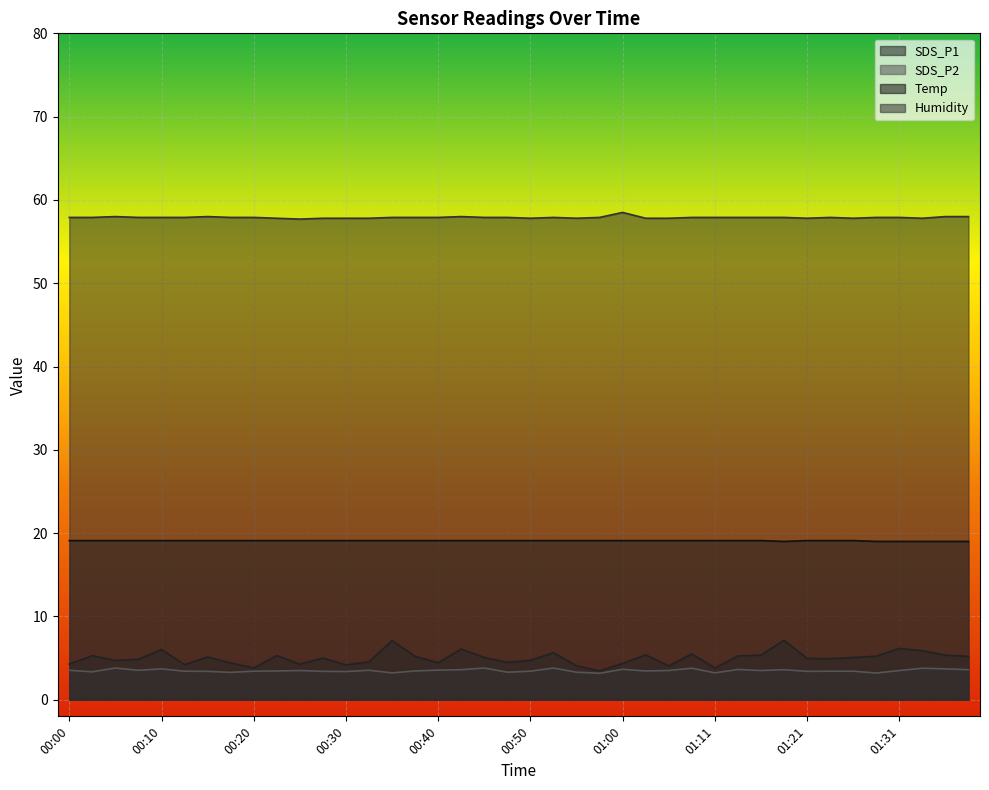

True or false: SDS_P2 and SDS_P1 cross at least once.

False